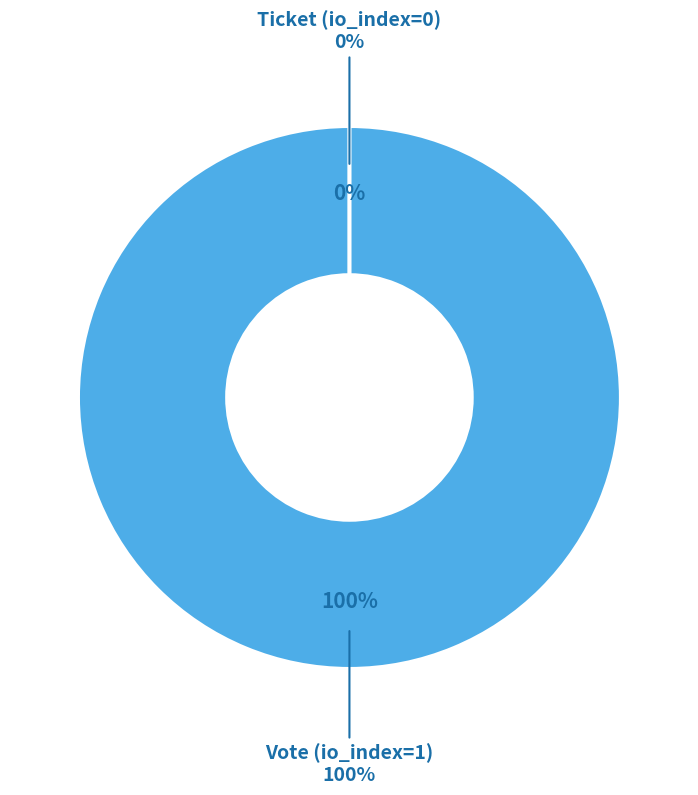

The Vote (io_index=1) slice represents 99% of the pie. True or false?

False